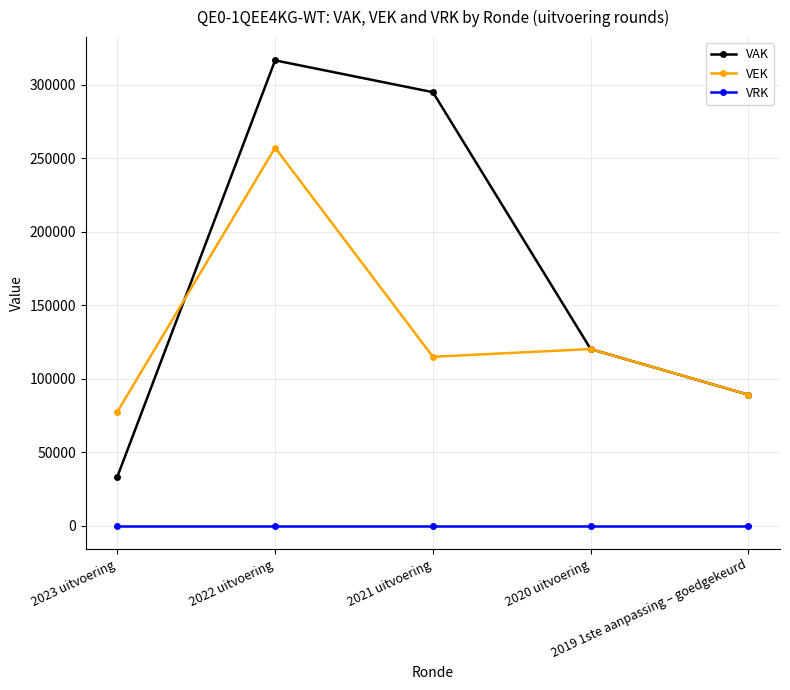

What is the difference between the maximum and minimum values in the VEK series?

179682